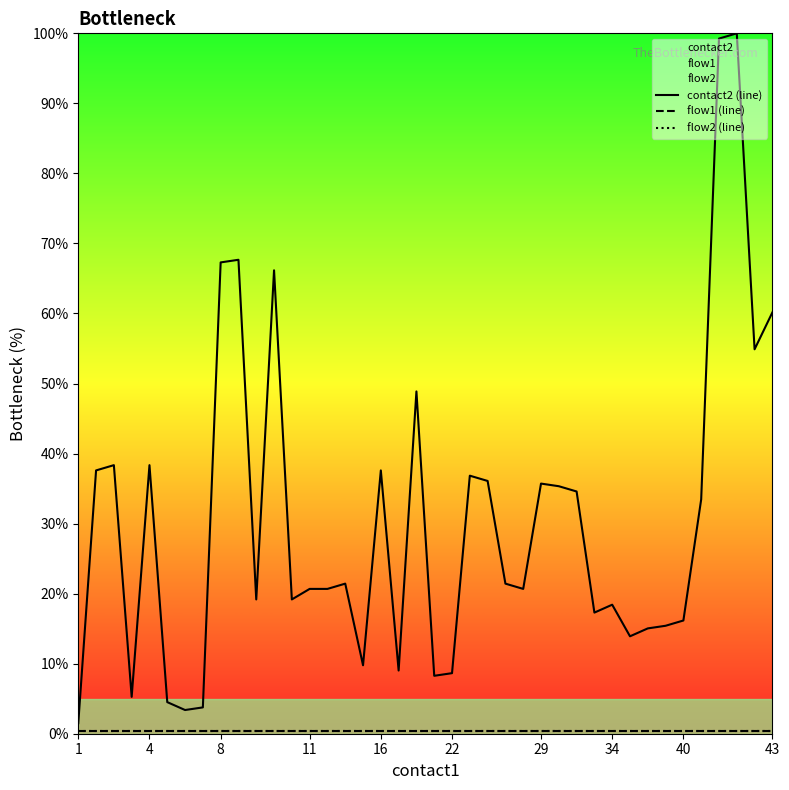

List the series in order of their peak value, lowest first.

flow1 (line), flow2 (line), contact2 (line)